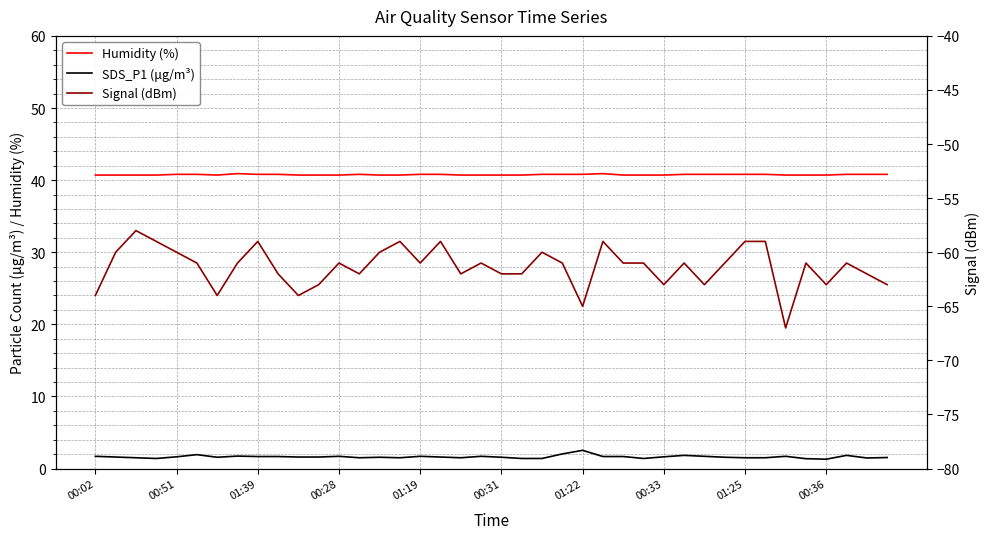

What is the sum of all Signal (dBm) values?

-2454.0